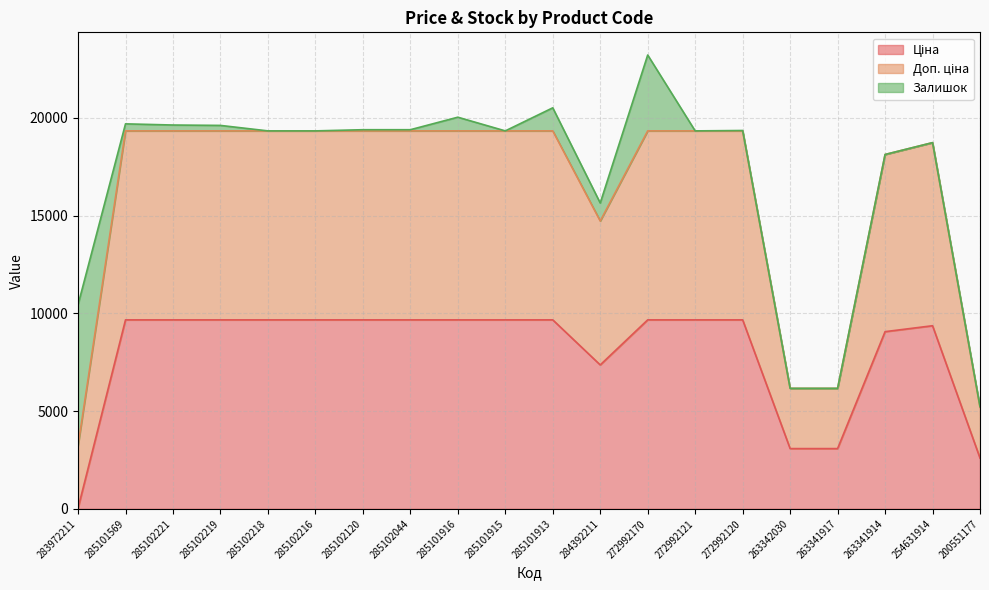

True or false: Доп. ціна has a value of 19329.3 at 285101913.

True